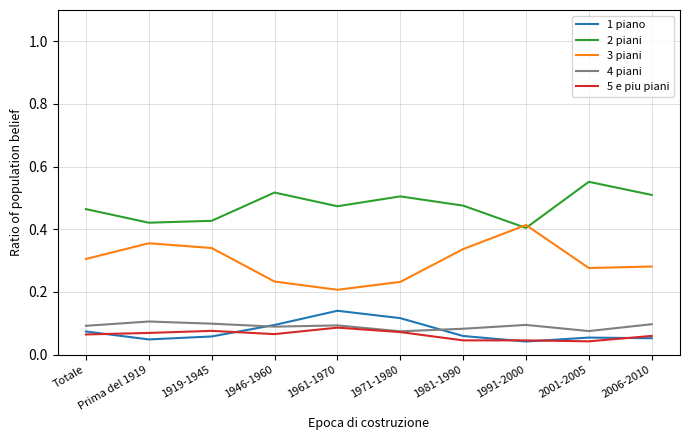

Is it true that 4 piani equals 0.1 at Prima del 1919?

True